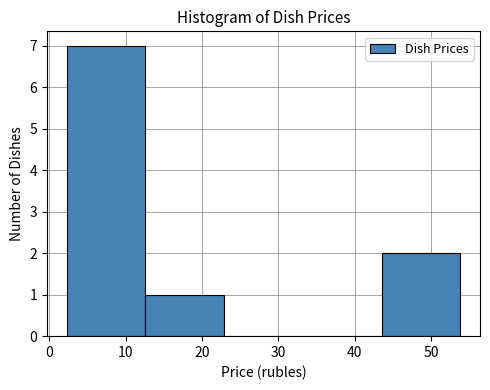

Reading left to right, transcribe this chart: for each bar, give the range it covers on the x-axis and its height. Neither the bar edges nor the heights are printed on the chart, so give them approximately, as read against the axes.

2 to 13: 7
13 to 23: 1
23 to 33: 0
33 to 44: 0
44 to 54: 2